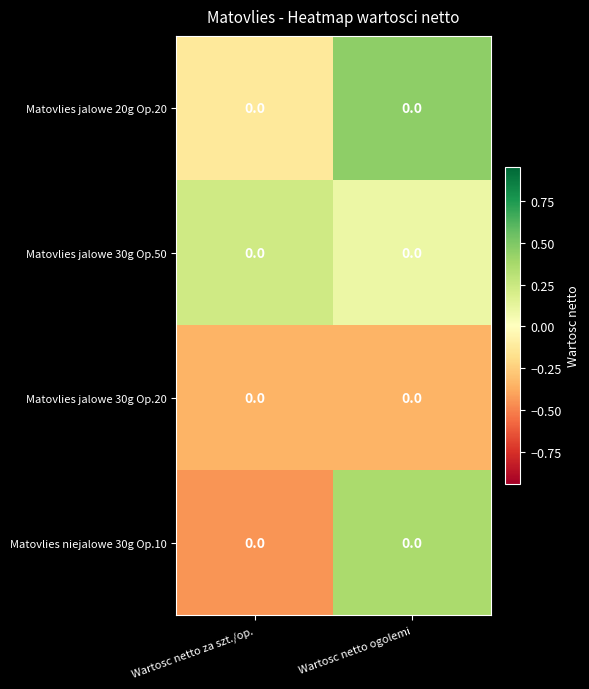

At Wartosc netto za szt./op., list the series in order from largest to smallest.

Matovlies jalowe 30g Op.50, Matovlies jalowe 20g Op.20, Matovlies jalowe 30g Op.20, Matovlies niejalowe 30g Op.10